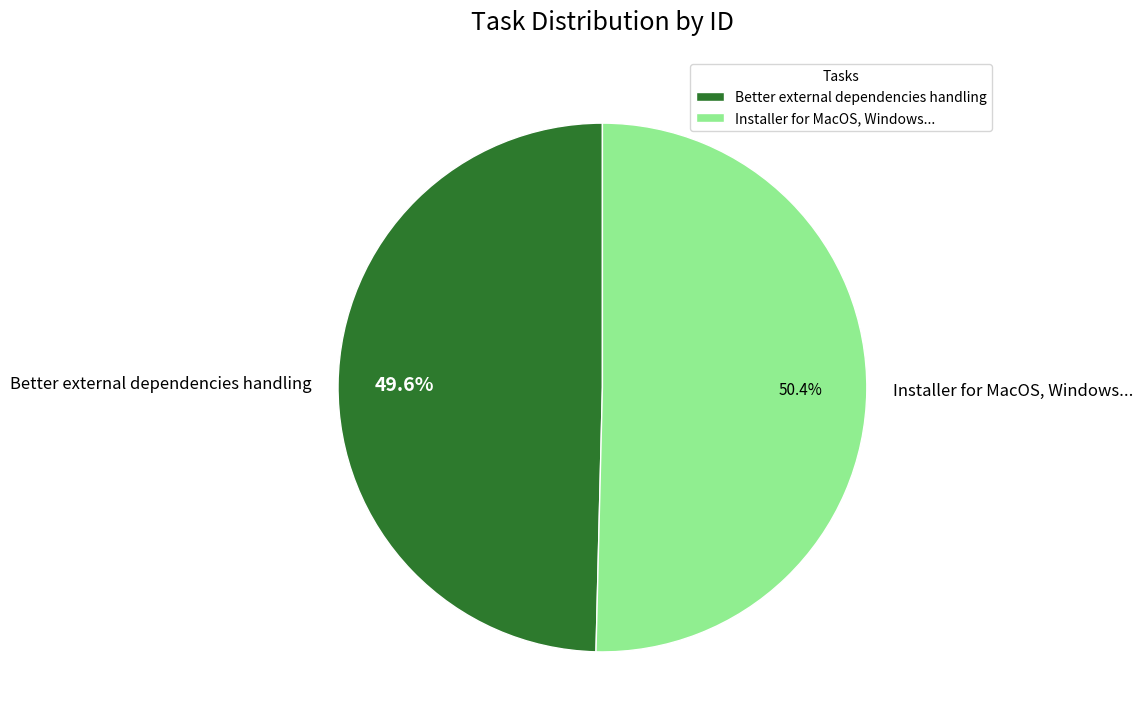

To the nearest percent, what is the combined percentage of Better external dependencies handling and Installer for MacOS, Windows...?

100%